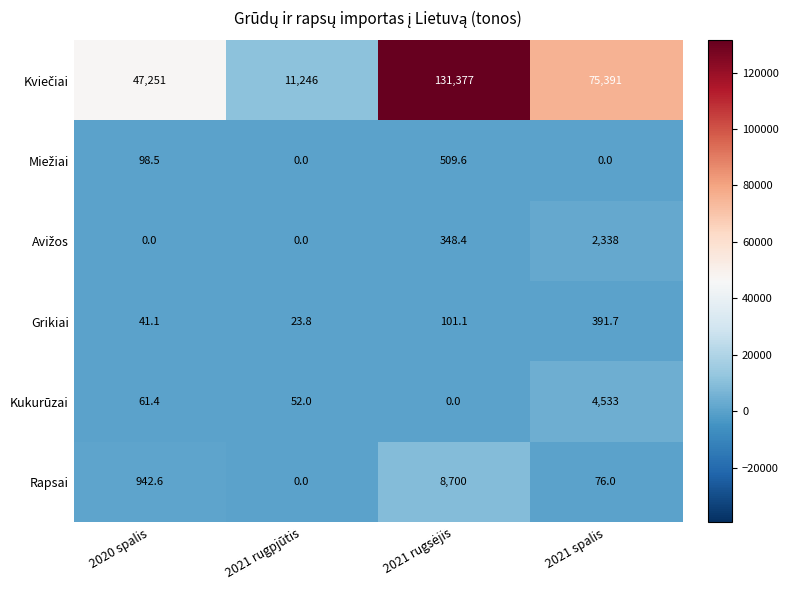

Read the Grikiai value at 2020 spalis.

41.1